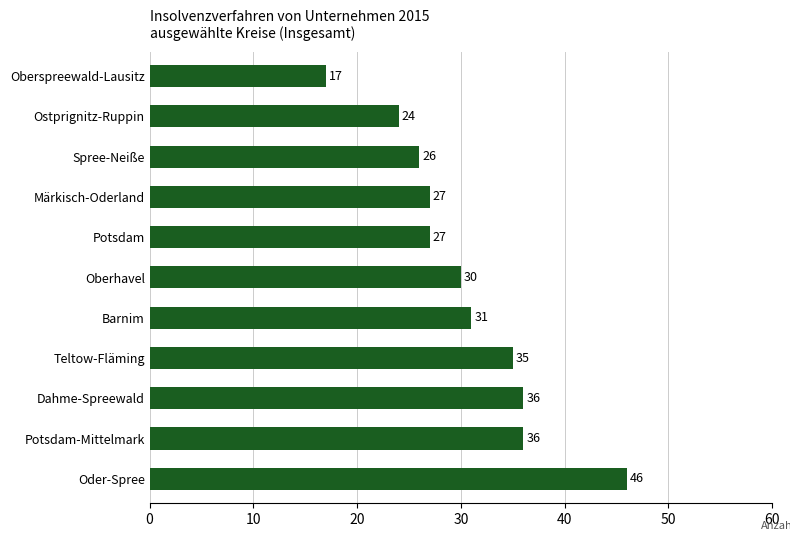

At which category does the chart reach its minimum across all series?

Oberspreewald-Lausitz